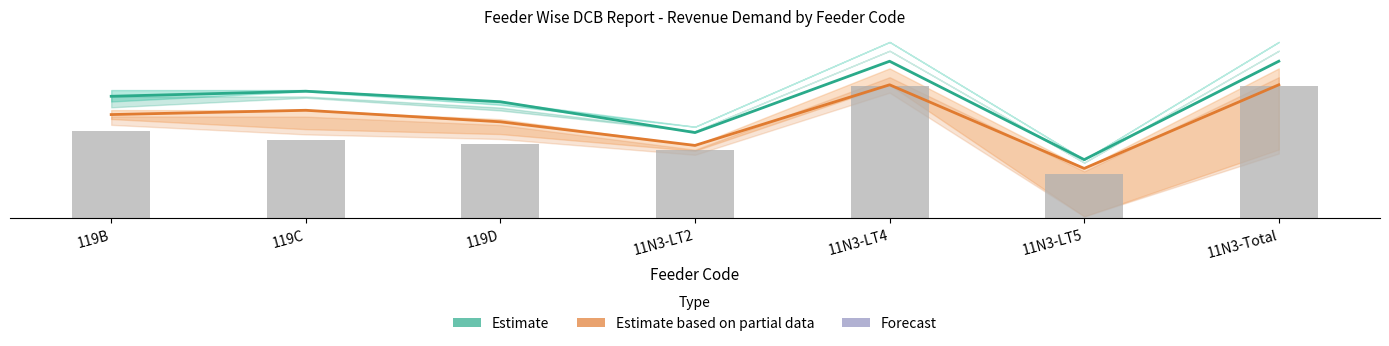

True or false: Estimate based on partial data has a value of 12.0 at 11N3-LT4.

True